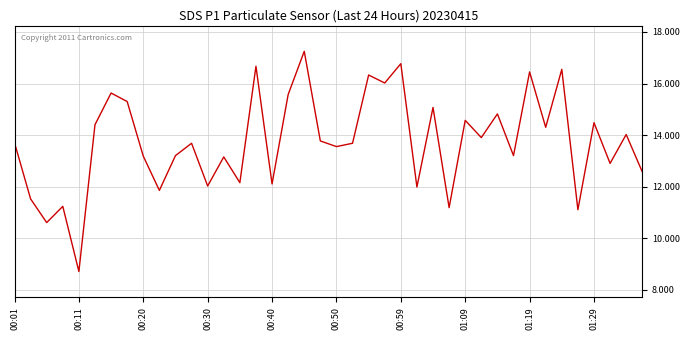

What is the minimum value shown in the chart?

8.7